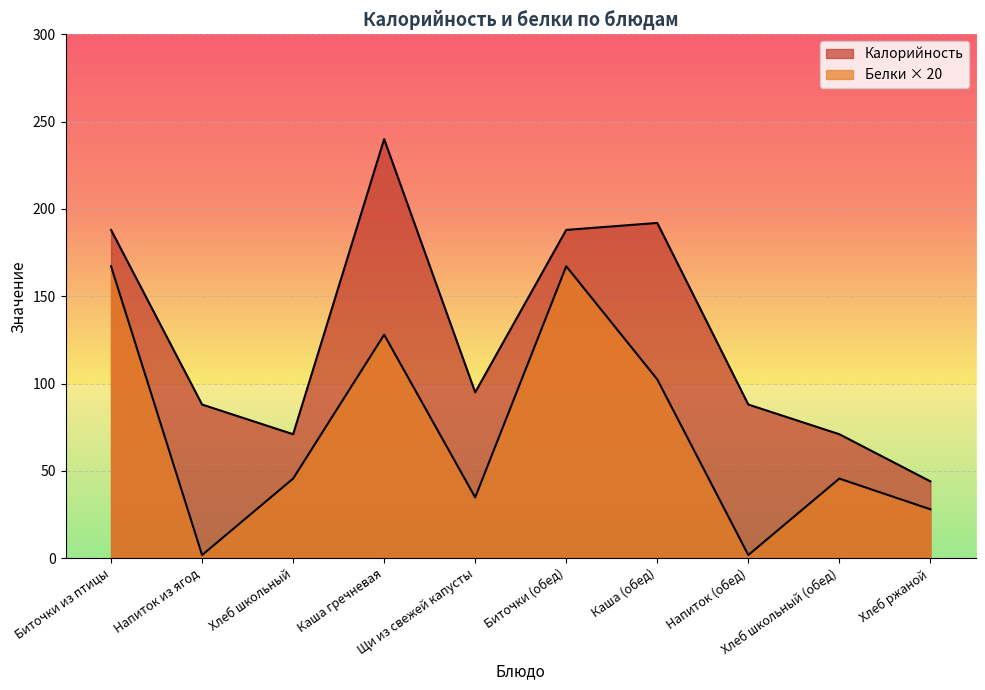

Between Хлеб школьный and Каша гречневая, which series saw the biggest shift?

Калорийность